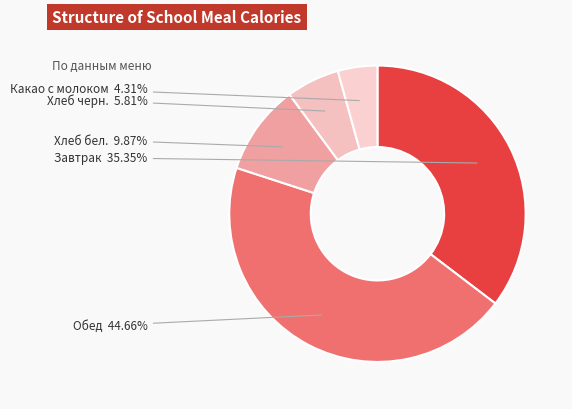

How many segments does this pie chart have?

5